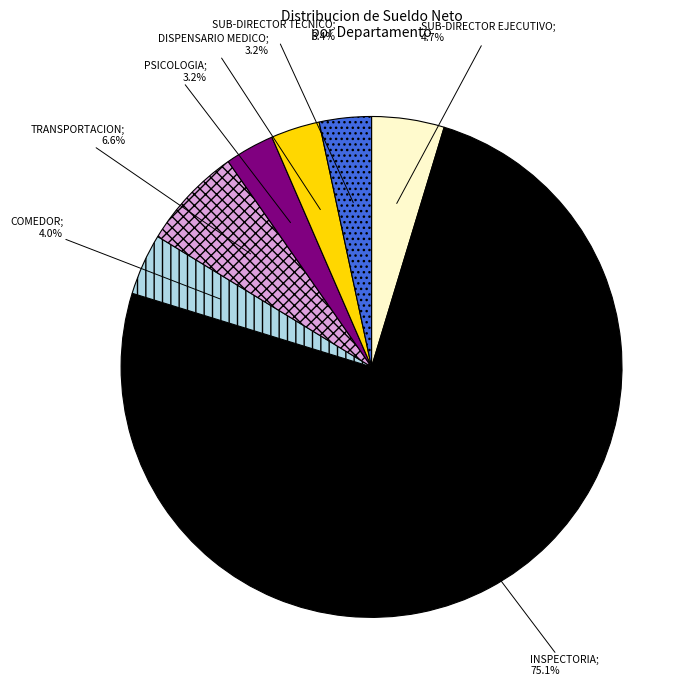

Does any single category account for the majority?

Yes